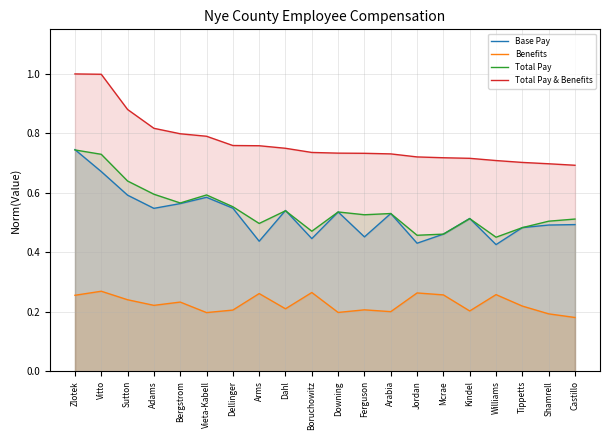

Does the chart have visible grid lines?

Yes